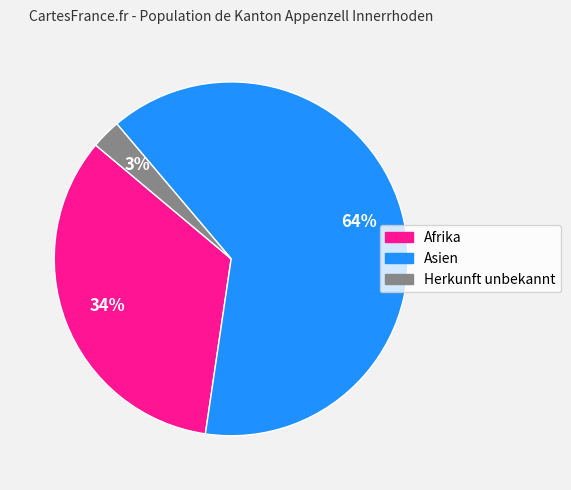

The Herkunft unbekannt slice represents 3% of the pie. True or false?

True